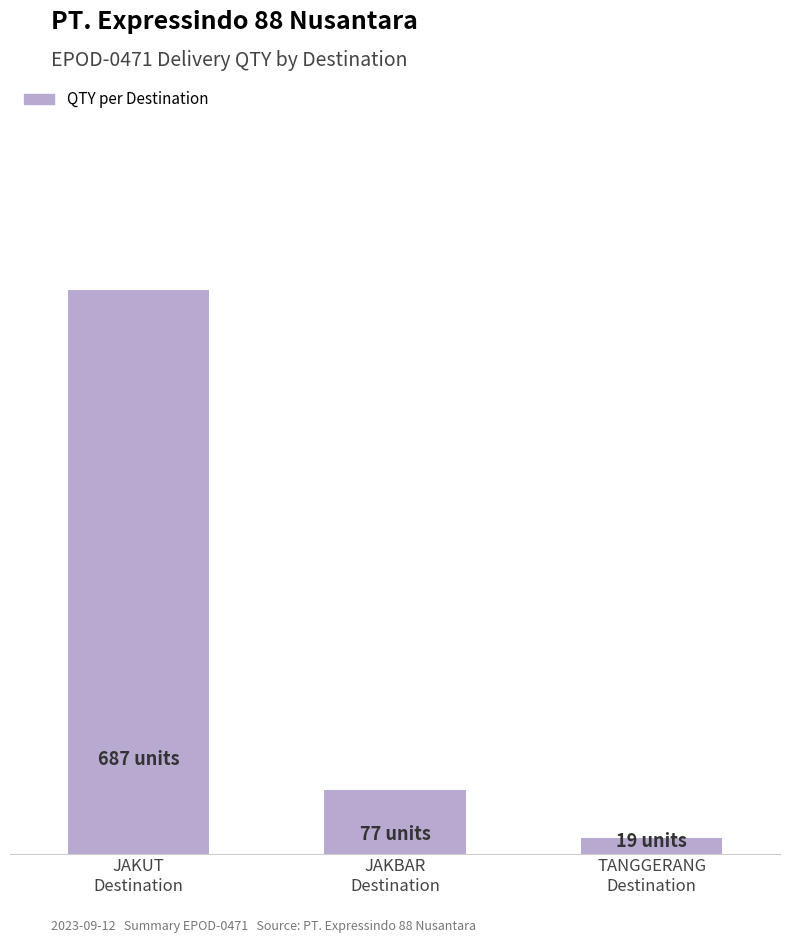

List the labels in order of value, smallest first.

TANGGERANG
Destination, JAKBAR
Destination, JAKUT
Destination